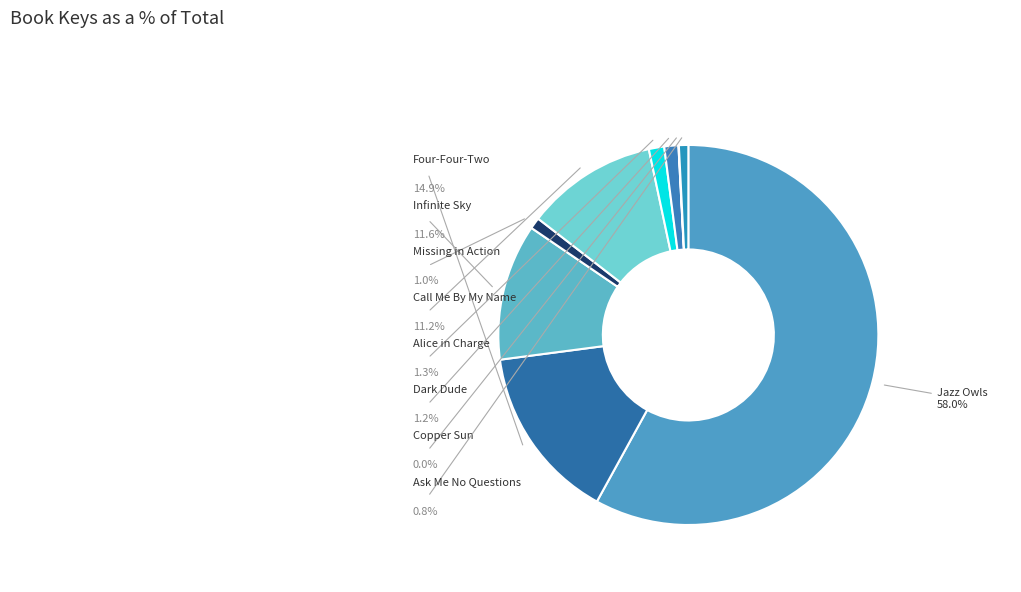

To the nearest percent, what is the average slice percentage?

11%